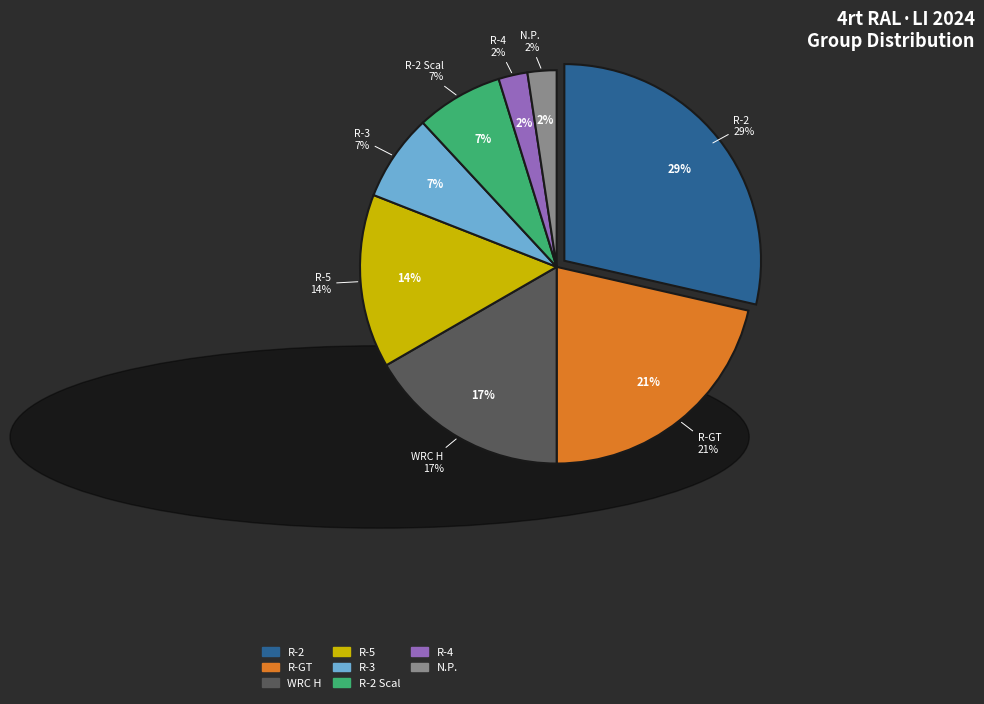

Does any single category account for the majority?

No